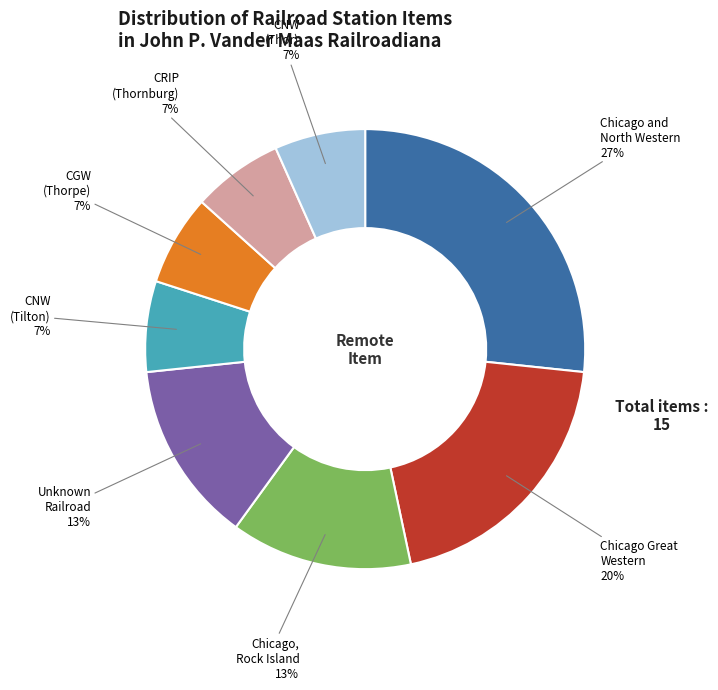

Does any single category account for the majority?

No